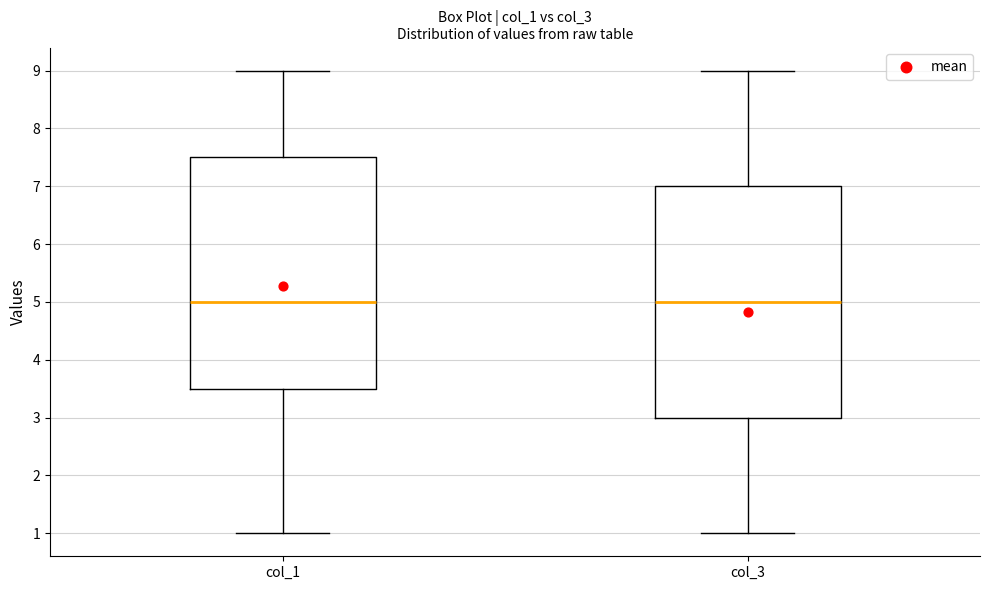

Reading left to right, read every box against the y-axis: the position of its median line, the range the box covers, and the ends of its whiskers. The values are not printed on the chart, so give them approximately, as read against the axis.

col_1: median 5.0, box 3.5 to 7.5, whiskers 1.0 to 9.0
col_3: median 5.0, box 3.0 to 7.0, whiskers 1.0 to 9.0